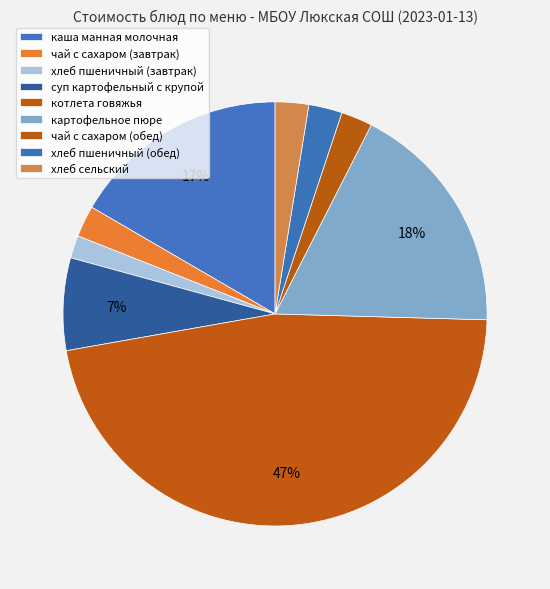

Does any single category account for the majority?

No